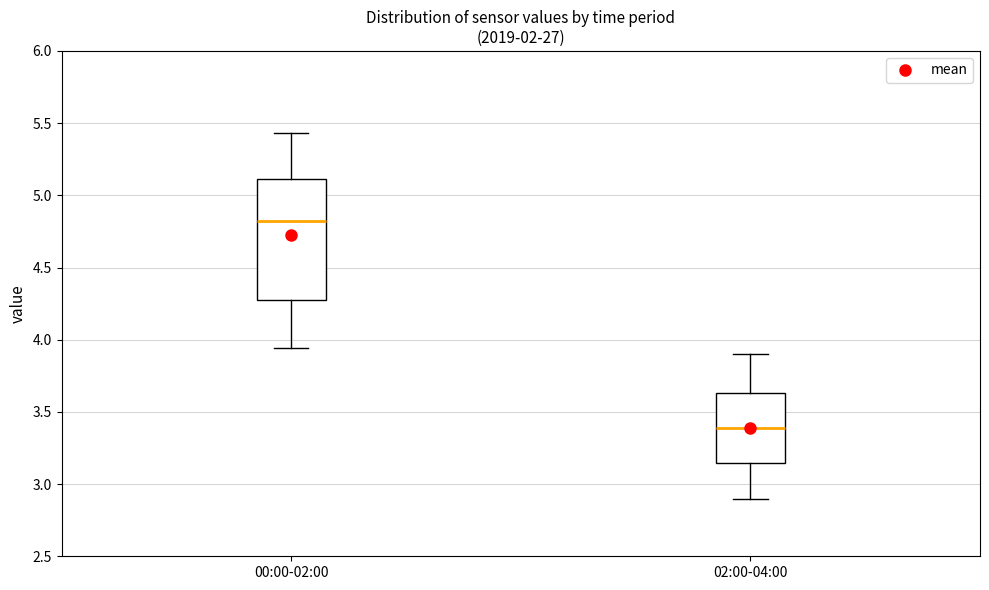

Reading left to right, read every box against the y-axis: the position of its median line, the range the box covers, and the ends of its whiskers. The values are not printed on the chart, so give them approximately, as read against the axis.

00:00-02:00: median 4.80, box 4.30 to 5.10, whiskers 3.95 to 5.45
02:00-04:00: median 3.40, box 3.15 to 3.65, whiskers 2.90 to 3.90